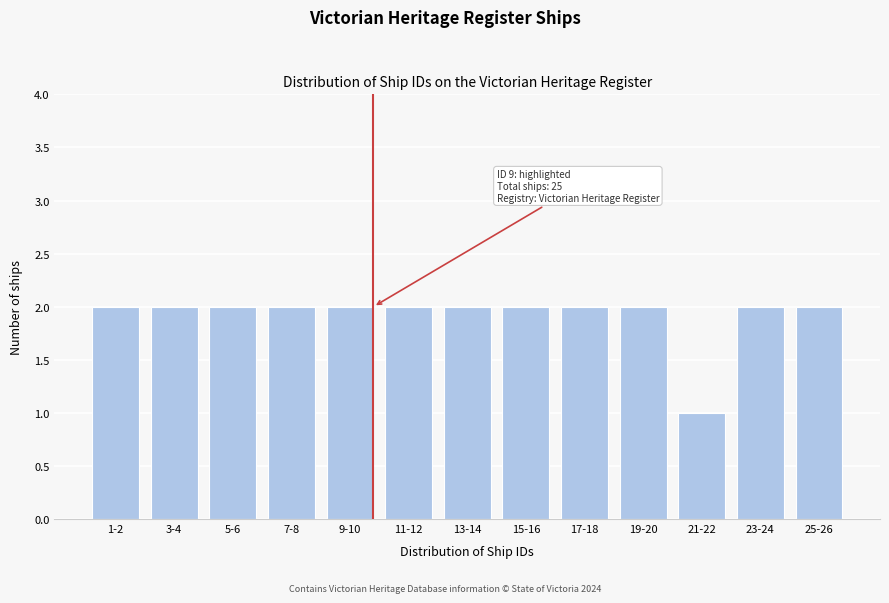

Reading left to right, what are all the values shown in this chart?

2	2	2	2	2	2	2	2	2	2	1	2	2